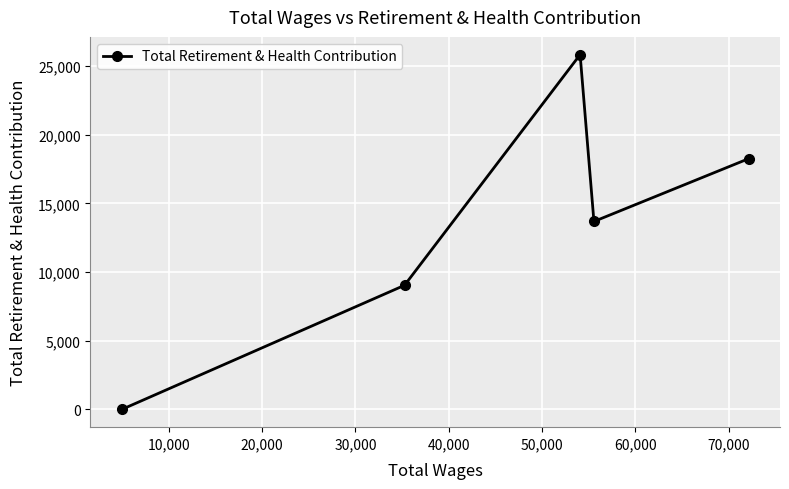

What is the maximum value shown in the chart?

25826